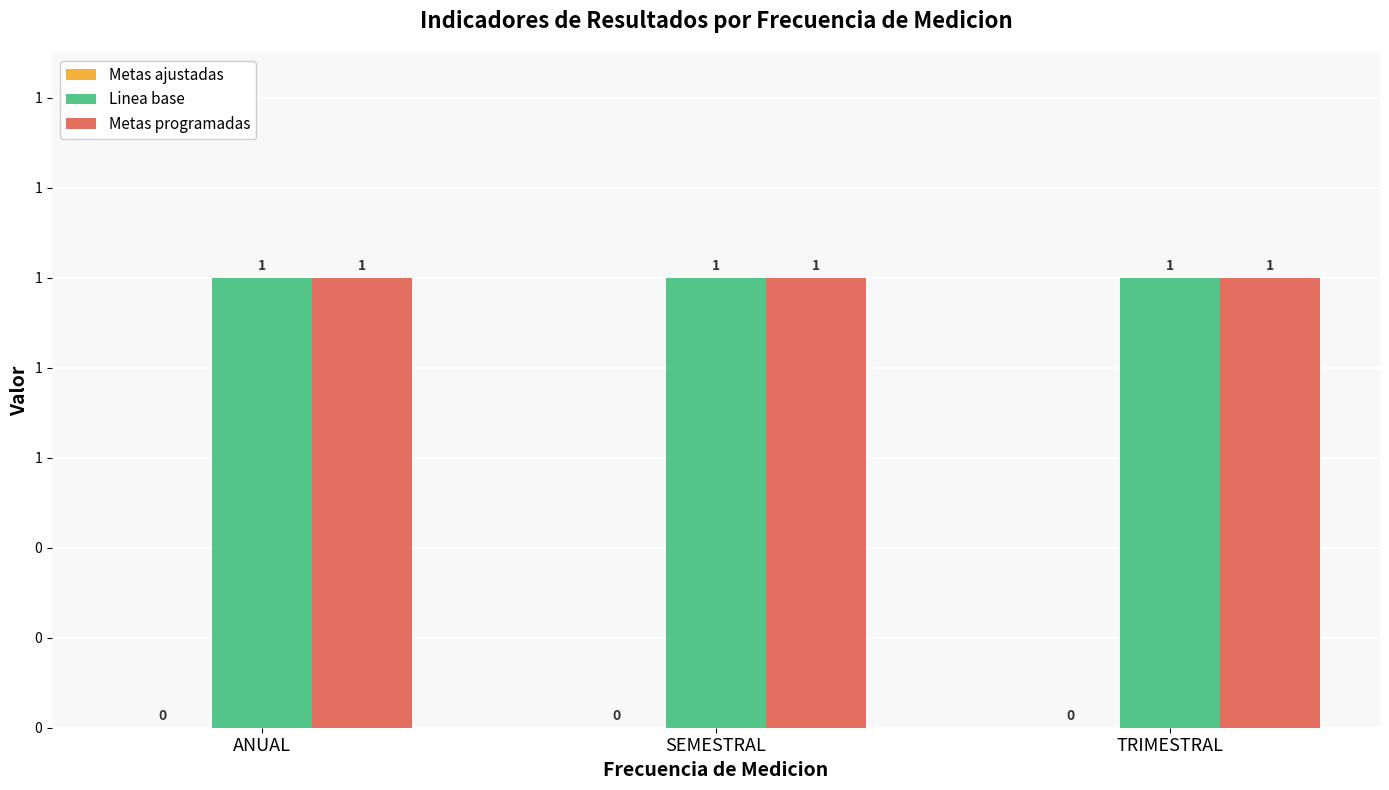

Reading right to left, list all the values displayed in this chart.

Metas ajustadas: 0	0	0
Linea base: 1	1	1
Metas programadas: 1	1	1